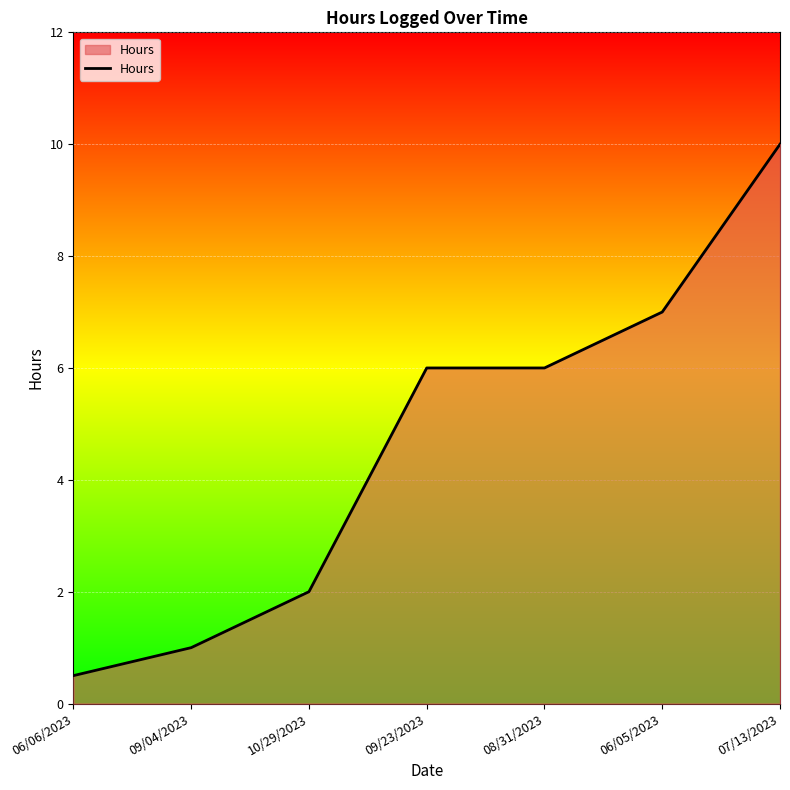

Which category has the lowest value across all series?

06/06/2023